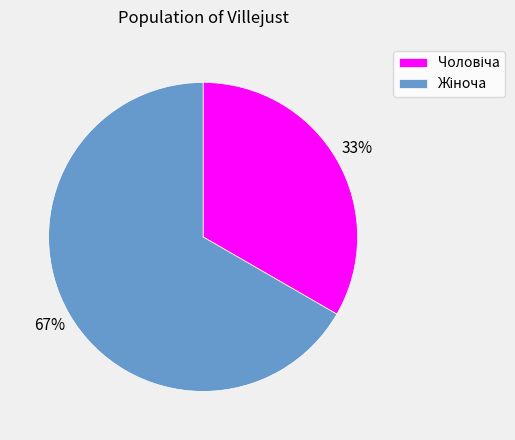

To the nearest percent, what is the average slice percentage?

50%